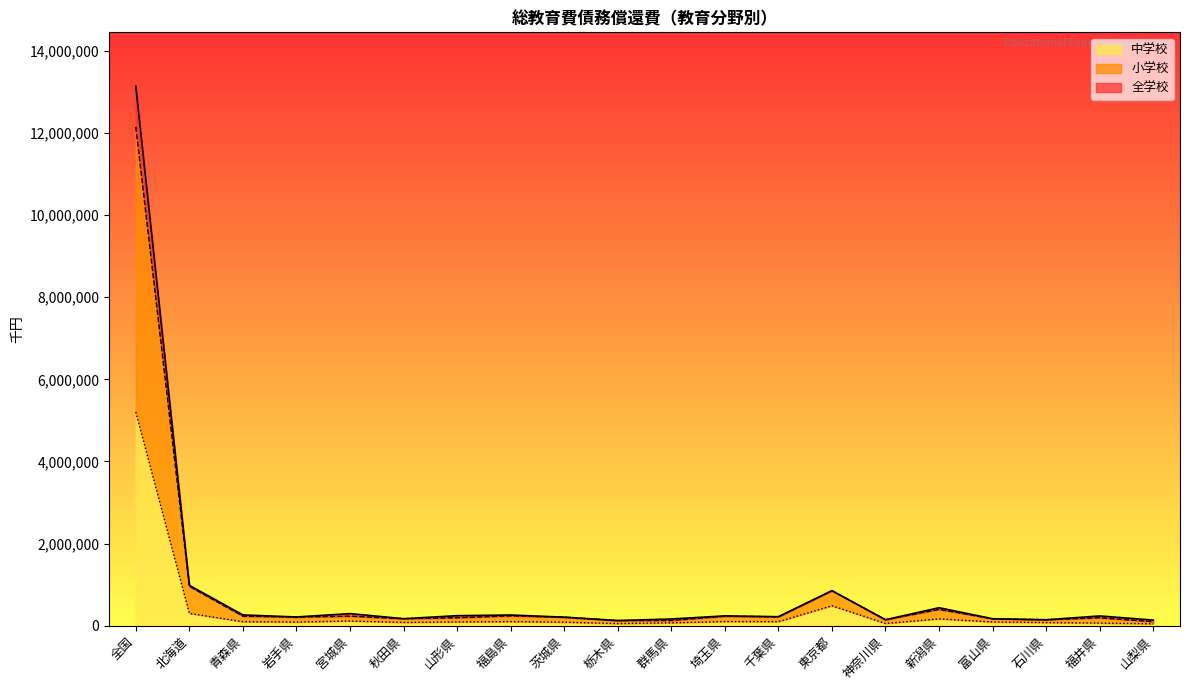

True or false: 小学校 and 中学校 cross at least once.

False